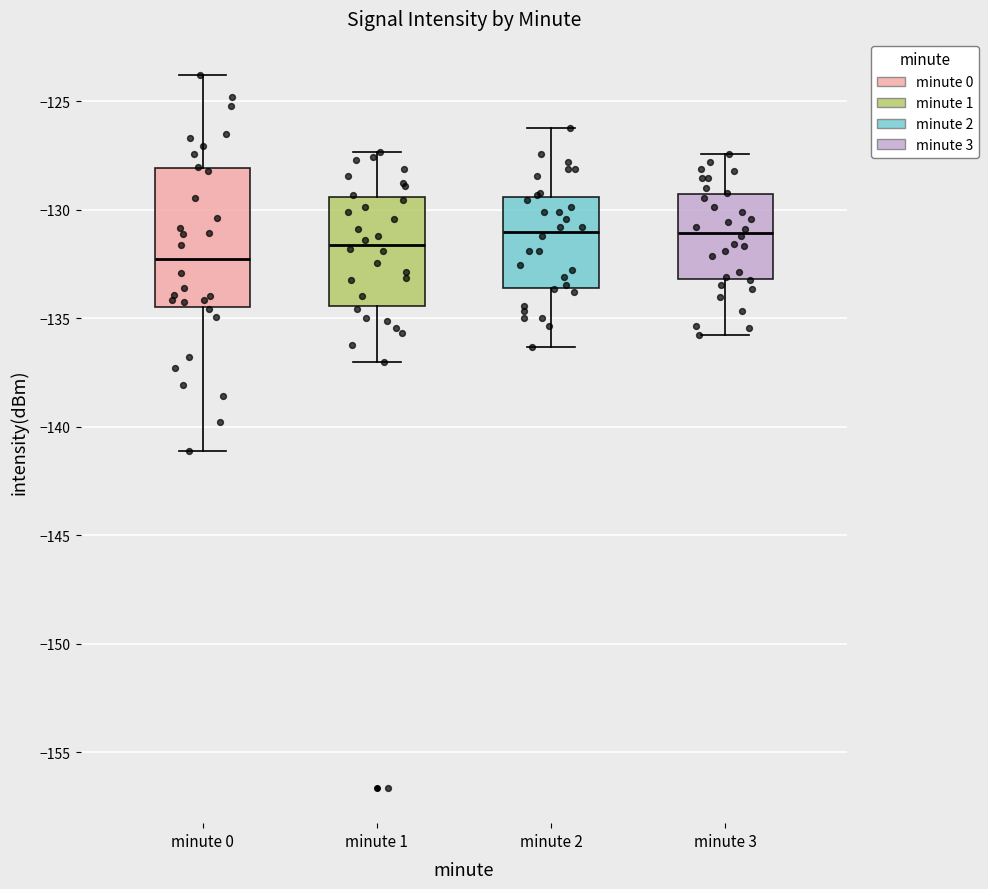

Reading left to right, read every box against the y-axis: the position of its median line, the range the box covers, and the ends of its whiskers. The values are not printed on the chart, so give them approximately, as read against the axis.

minute 0: median -132.5, box -134.5 to -128.0, whiskers -141.0 to -124.0
minute 1: median -131.5, box -134.5 to -129.5, whiskers -137.0 to -127.5
minute 2: median -131.0, box -133.5 to -129.5, whiskers -136.5 to -126.0
minute 3: median -131.0, box -133.0 to -129.5, whiskers -136.0 to -127.5